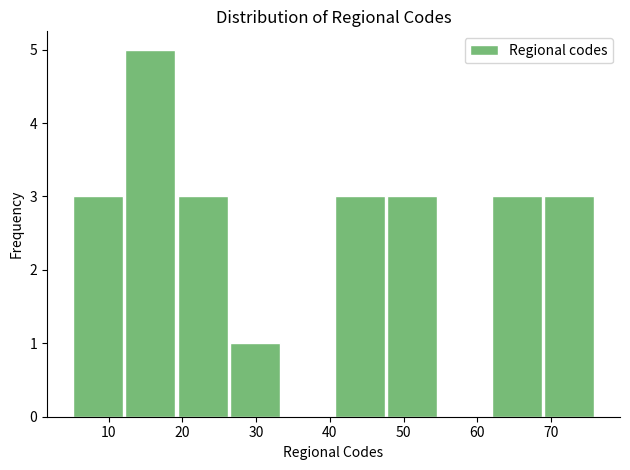

Reading left to right, transcribe this chart: for each bar, give the range it covers on the x-axis and its height. Neither the bar edges nor the heights are printed on the chart, so give them approximately, as read against the axes.

5.0 to 12.1: 3
12.1 to 19.2: 5
19.2 to 26.3: 3
26.3 to 33.4: 1
33.4 to 40.5: 0
40.5 to 47.6: 3
47.6 to 54.7: 3
54.7 to 61.8: 0
61.8 to 68.9: 3
68.9 to 76.0: 3